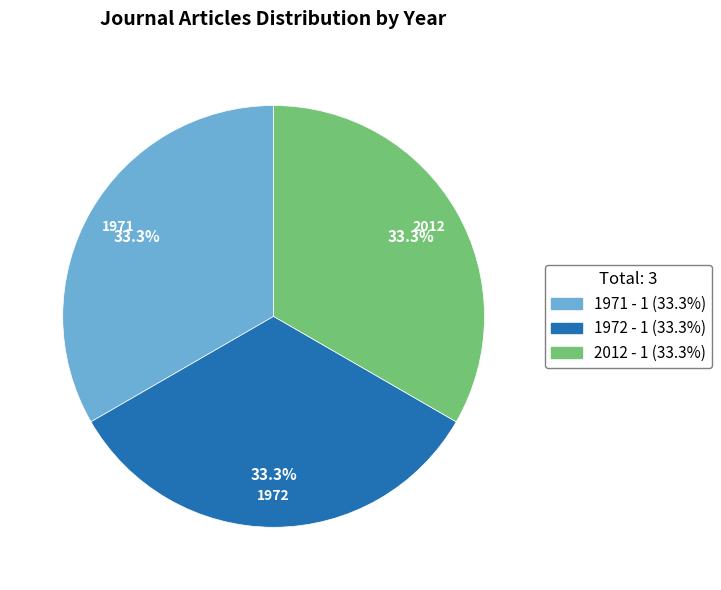

Is it true that 1971 is 48% of the pie?

False